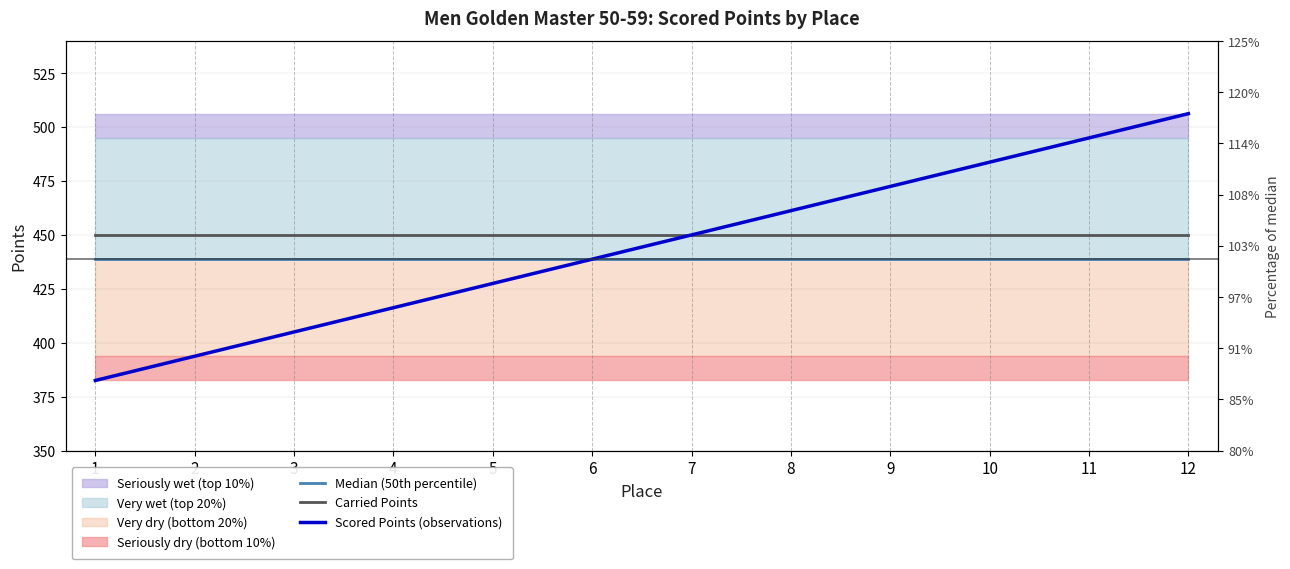

At which label does Scored Points (observations) first exceed 450?

8